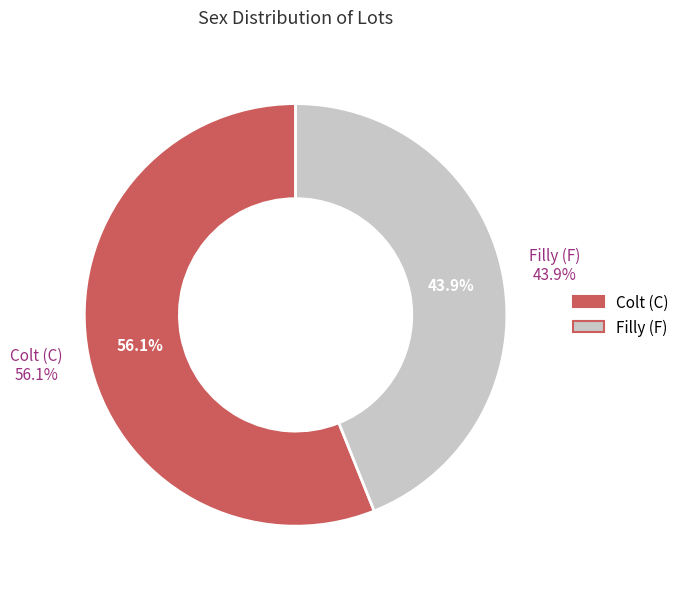

Approximately how many times larger is the value at C compared to F?

1.3